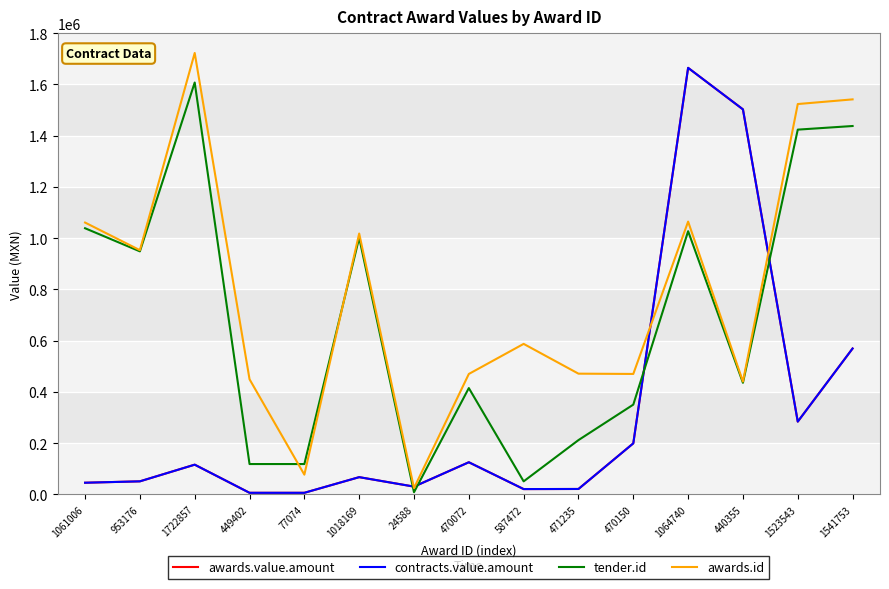

The awards.value.amount series shows 10174.3 at 77074. True or false?

False